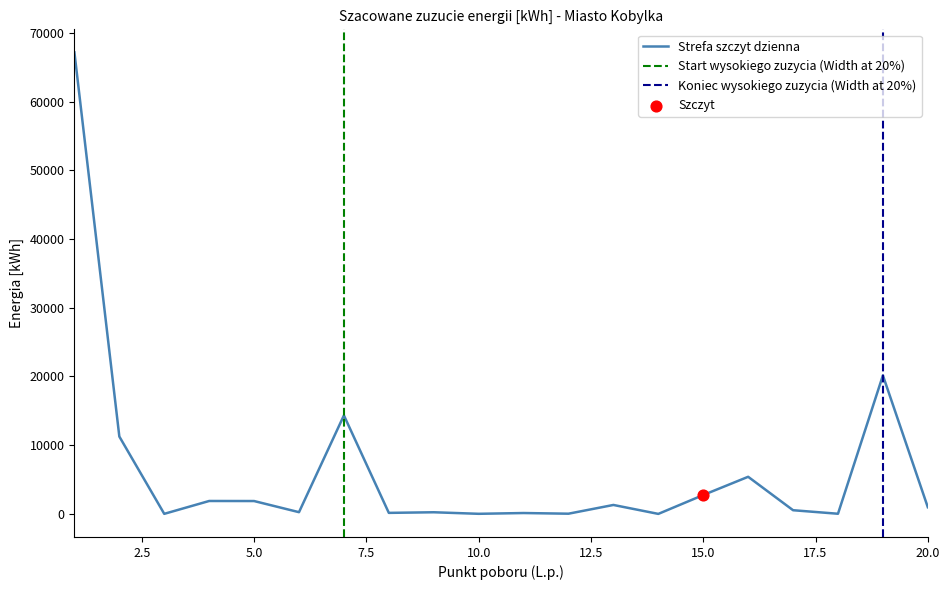

At which category is the sum across all series the highest?

1